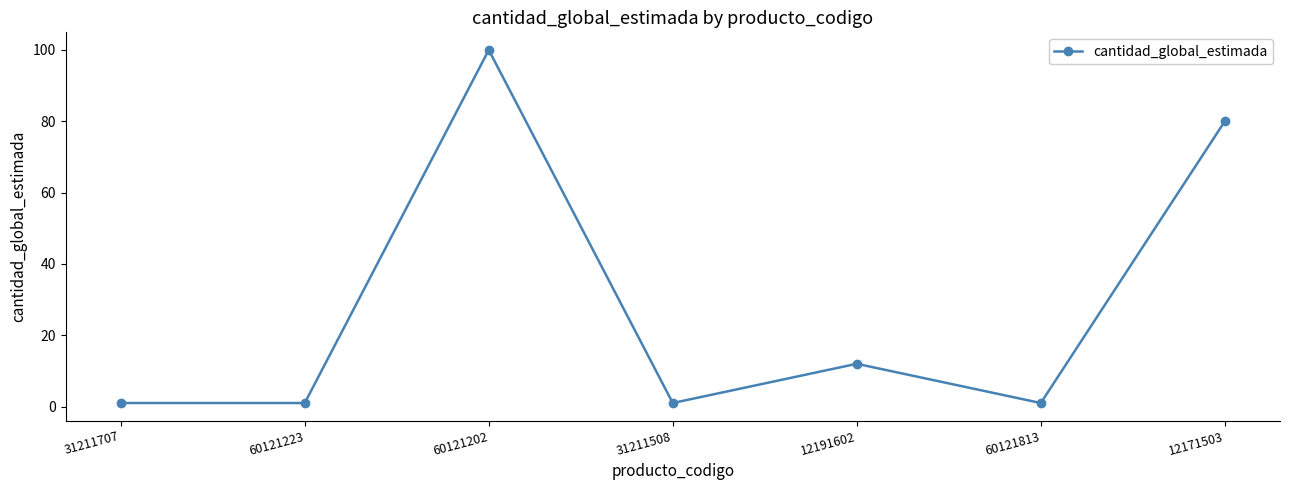

Approximately how many times larger is the value at 31211707 compared to 31211508?

1.0